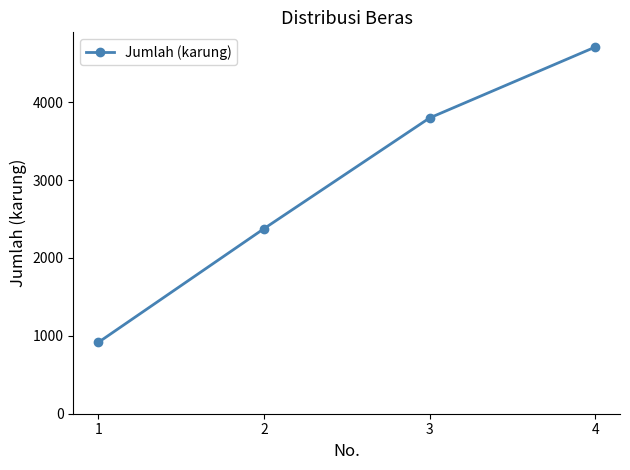

What is the ratio of the value at 4 to the value at 1?

5.1